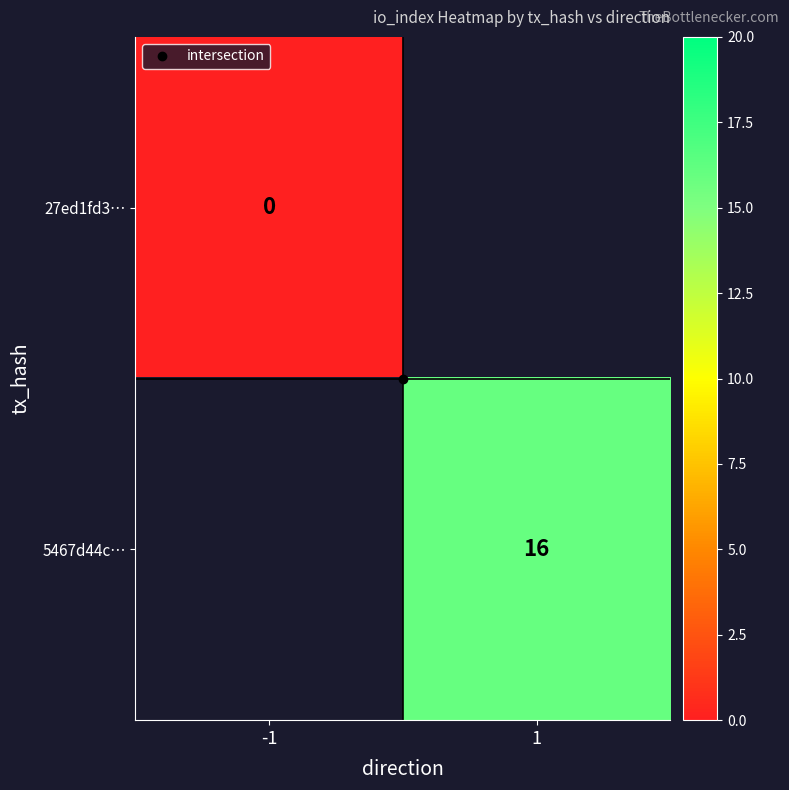

At which category does the chart reach its peak across all series?

1